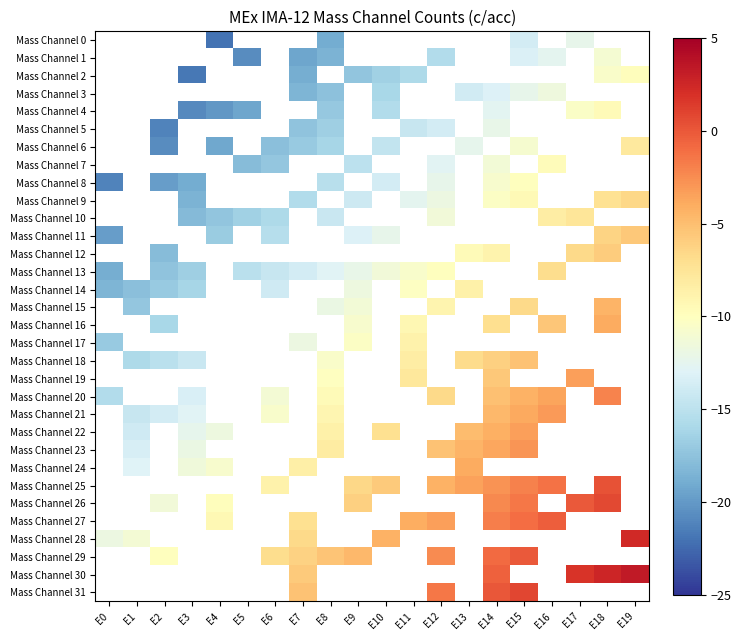

True or false: Mass Channel 4 has a value of -17.1 at E8.

True